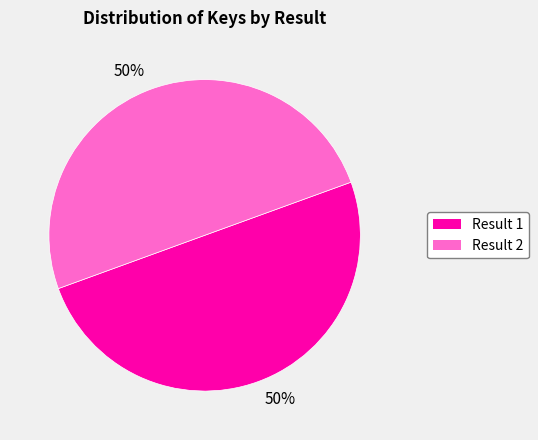

To the nearest percent, what is the average slice percentage?

50%